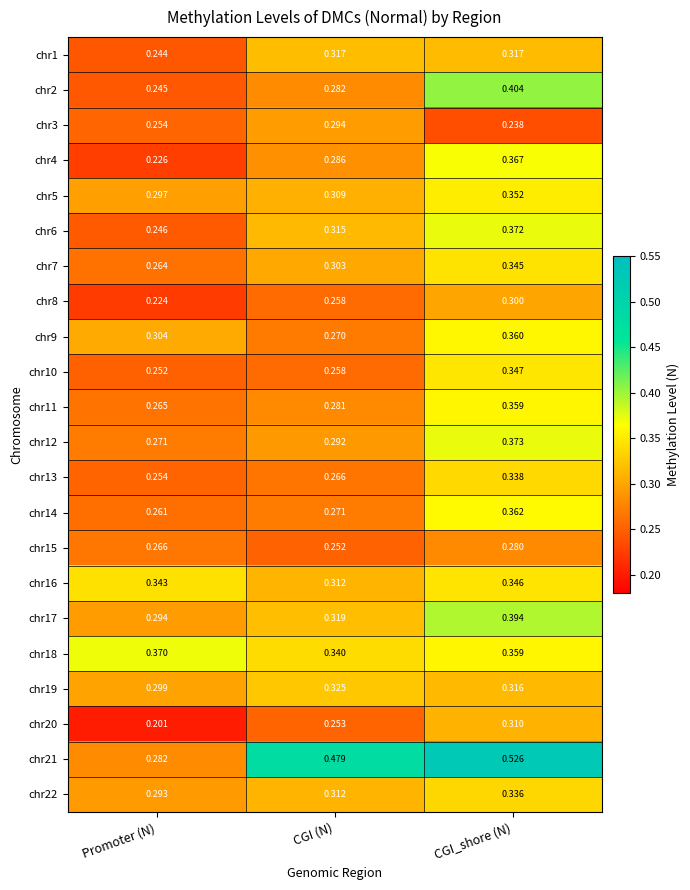

Which series has the widest spread of values?

chr21